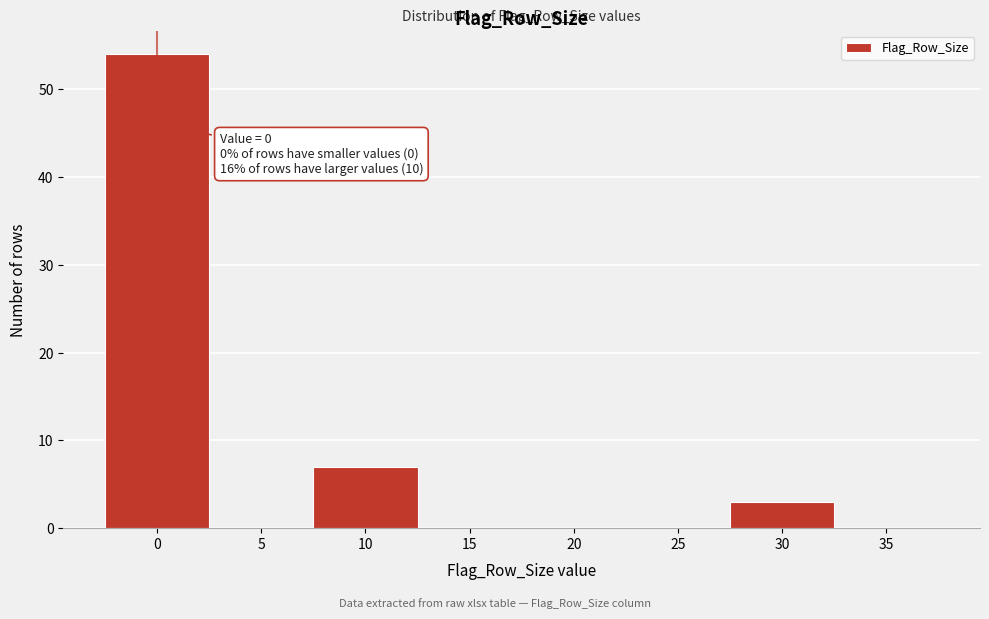

Reading left to right, transcribe all the data shown in this chart.

0=54	5=0	10=7	15=0	20=0	25=0	30=3	35=0